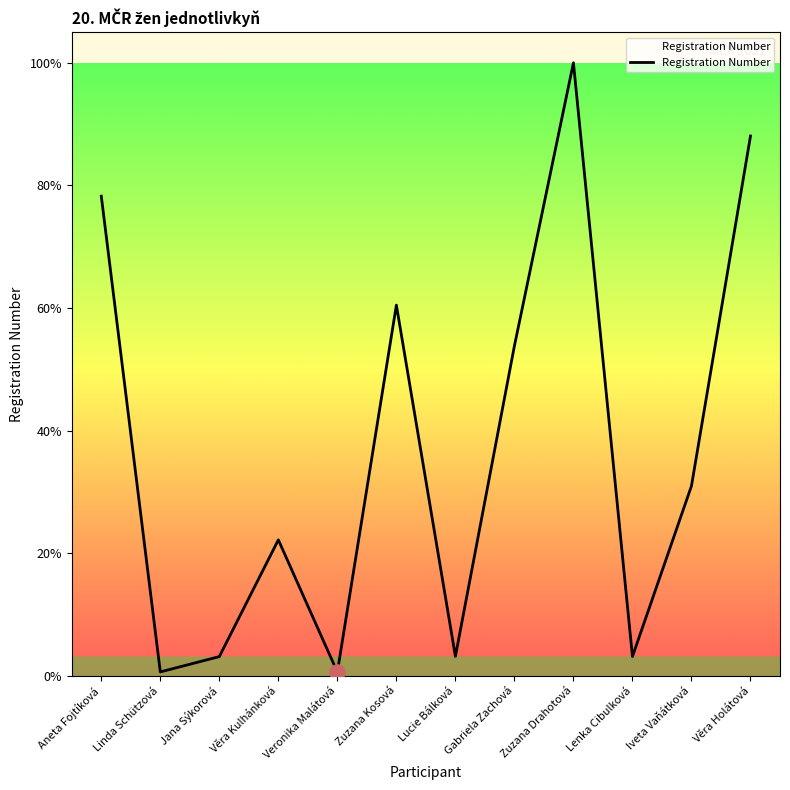

What is the change in value from Veronika Malátová to Věra Holátová?

+6125